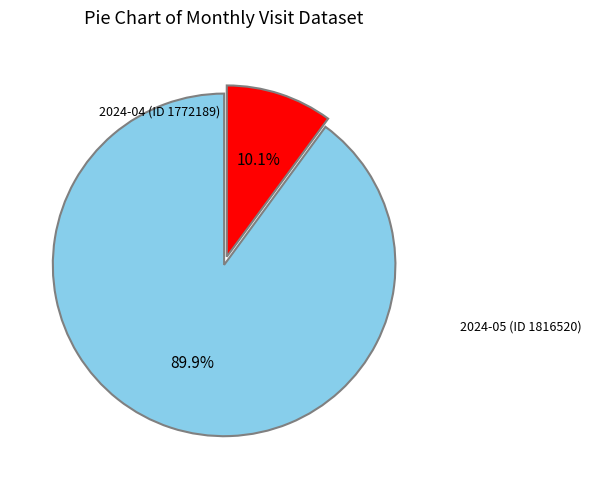

Count the number of slices in the pie.

2